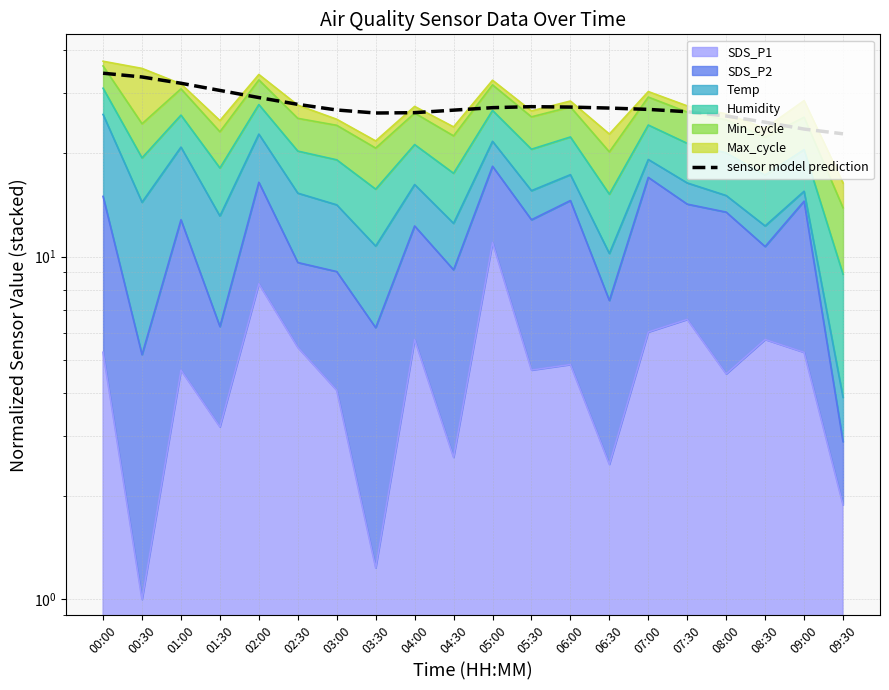

What is the greatest value displayed?

34.3